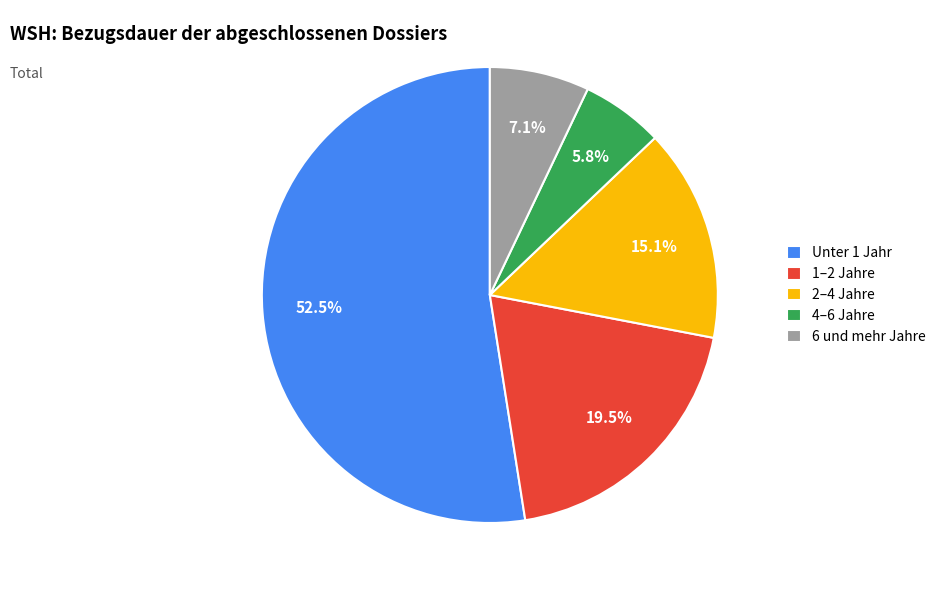

What portion of the pie excludes 2–4 Jahre?

84.9%